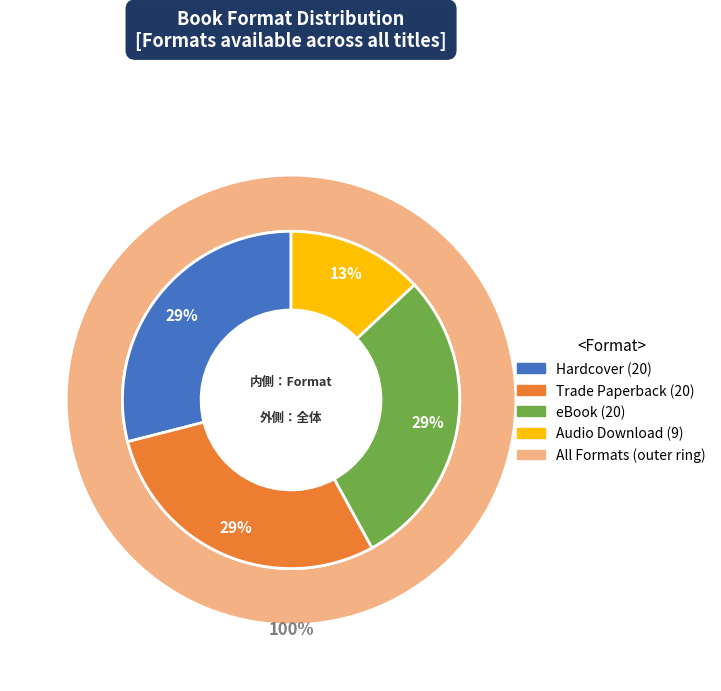

What is the change in value from eBook to Audio Download?

-11